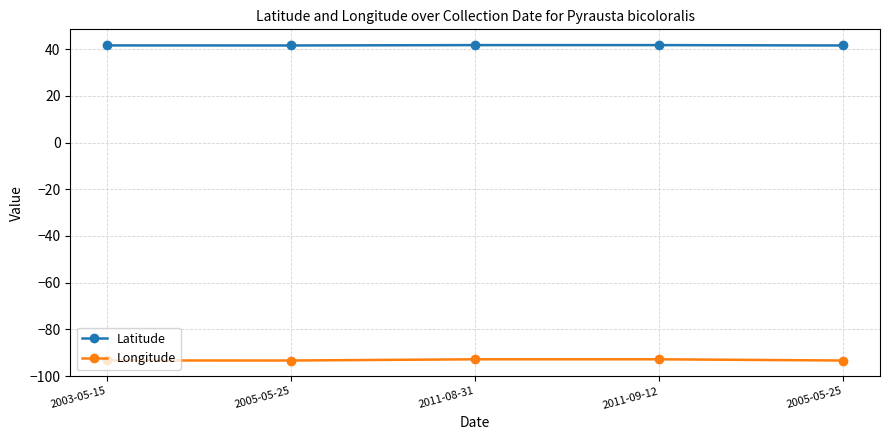

What is the minimum value for Latitude?

41.5